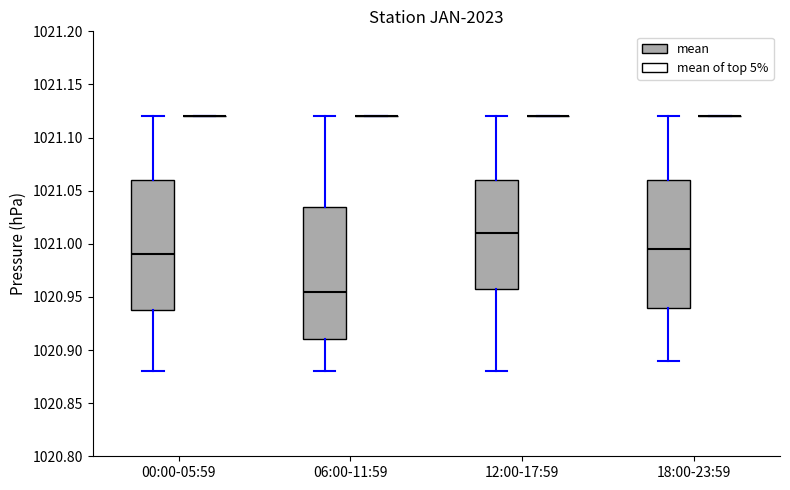

Reading left to right, read every box against the y-axis: the position of its median line, the range the box covers, and the ends of its whiskers. The values are not printed on the chart, so give them approximately, as read against the axis.

00:00-05:59 (mean): median 1020.990, box 1020.940 to 1021.060, whiskers 1020.880 to 1021.120
00:00-05:59 (mean of top 5%): box collapsed to a line at 1021.120, whiskers 1021.120 to 1021.120
06:00-11:59 (mean): median 1020.955, box 1020.910 to 1021.035, whiskers 1020.880 to 1021.120
06:00-11:59 (mean of top 5%): box collapsed to a line at 1021.120, whiskers 1021.120 to 1021.120
12:00-17:59 (mean): median 1021.010, box 1020.960 to 1021.060, whiskers 1020.880 to 1021.120
12:00-17:59 (mean of top 5%): box collapsed to a line at 1021.120, whiskers 1021.120 to 1021.120
18:00-23:59 (mean): median 1020.995, box 1020.940 to 1021.060, whiskers 1020.890 to 1021.120
18:00-23:59 (mean of top 5%): box collapsed to a line at 1021.120, whiskers 1021.120 to 1021.120